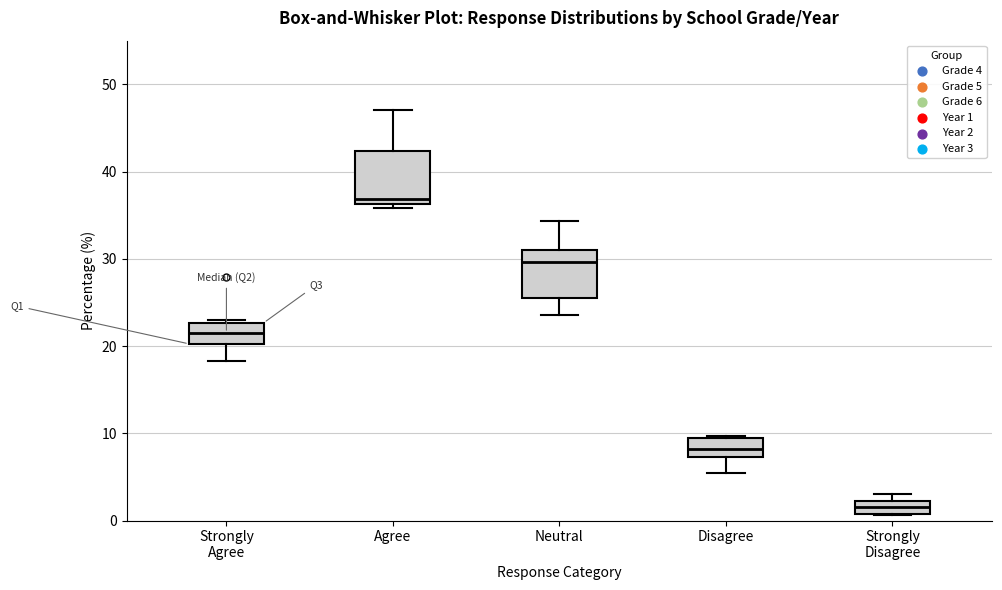

Where does the median line of the box for Strongly Agree sit on the y-axis? The values are not printed on the chart, so give them approximately, as read against the axis.

22